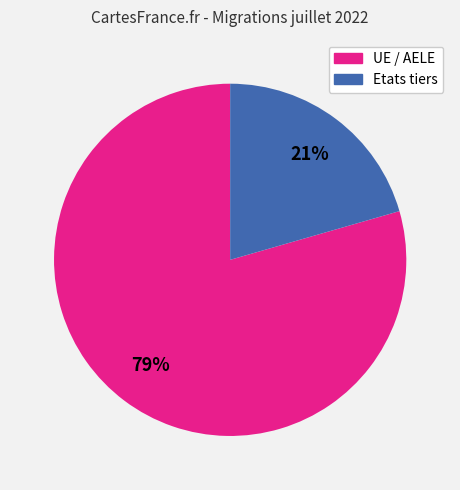

Which category has the smallest portion of the pie?

Etats tiers